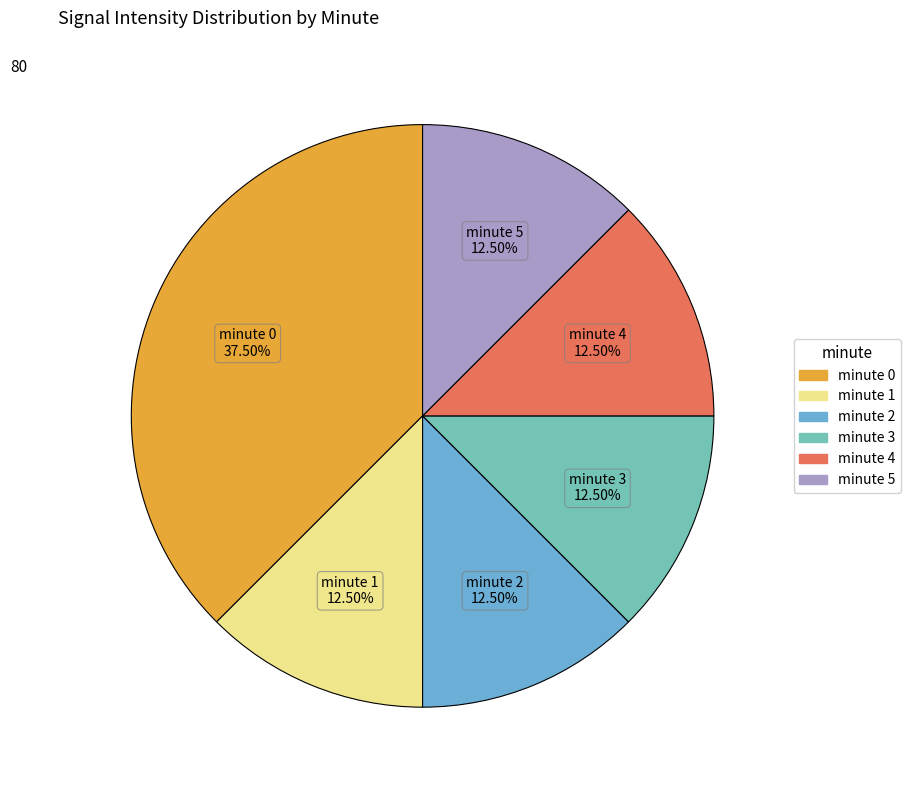

Does minute 1 account for over 50% of the chart?

No